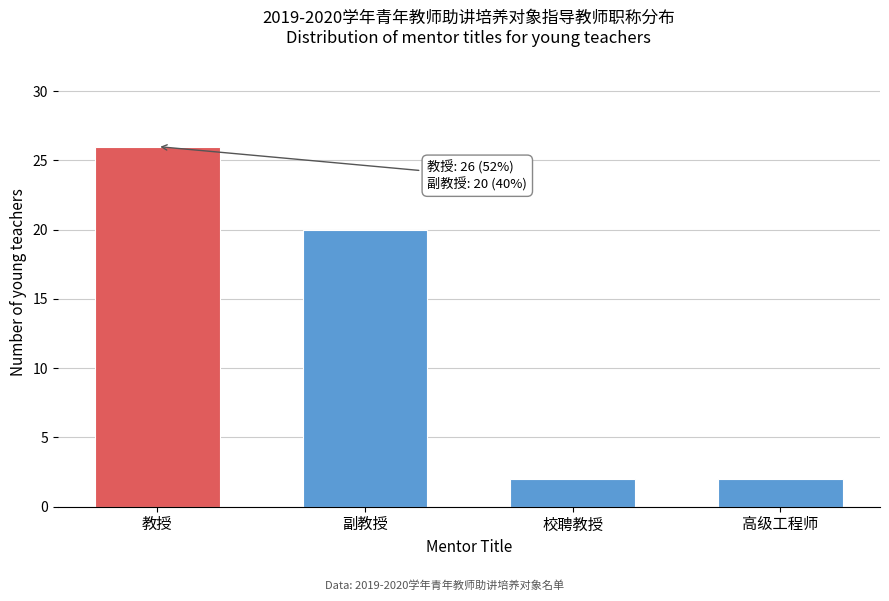

Reading left to right, what are all the values shown in this chart?

教授=26	副教授=20	校聘教授=2	高级工程师=2